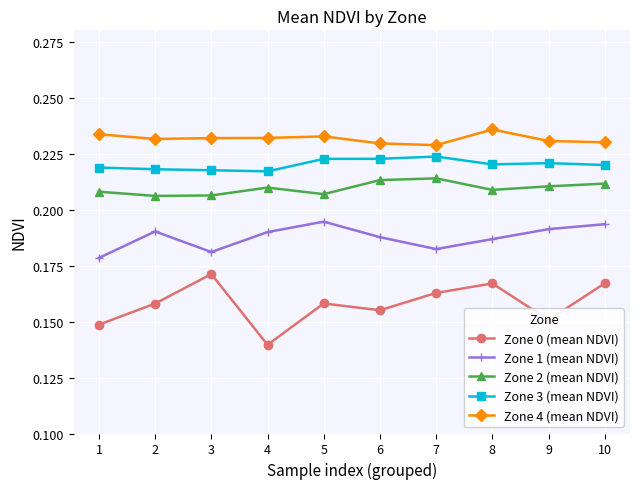

What is the sum of all Zone 4 (mean NDVI) values?

2.3